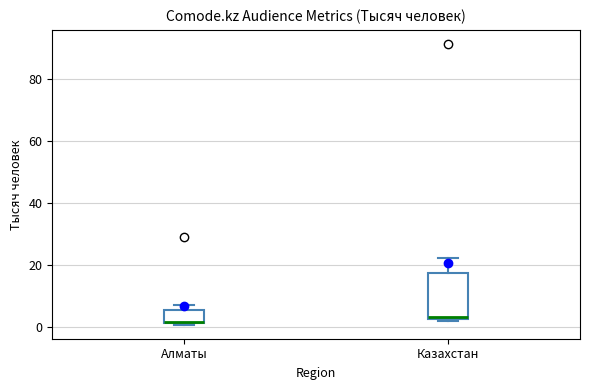

Reading left to right, read every box against the y-axis: the position of its median line, the range the box covers, and the ends of its whiskers. The values are not printed on the chart, so give them approximately, as read against the axis.

Алматы: median 2, box 2 to 6, whiskers 0 to 8
Казахстан: median 4, box 2 to 18, whiskers 2 to 22